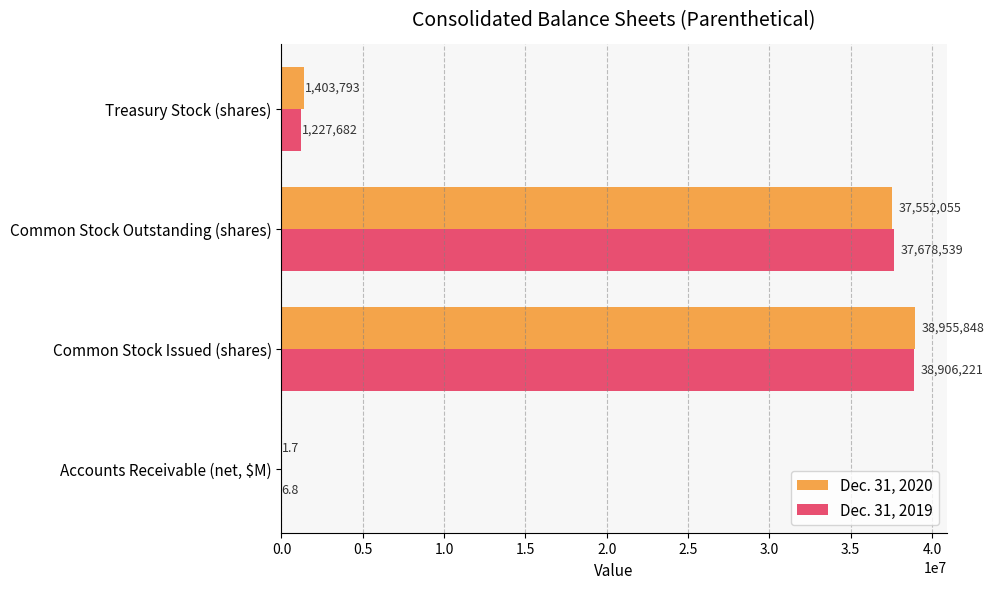

The value of Dec. 31, 2019 at Common Stock Outstanding (shares) is 55621439.6. True or false?

False